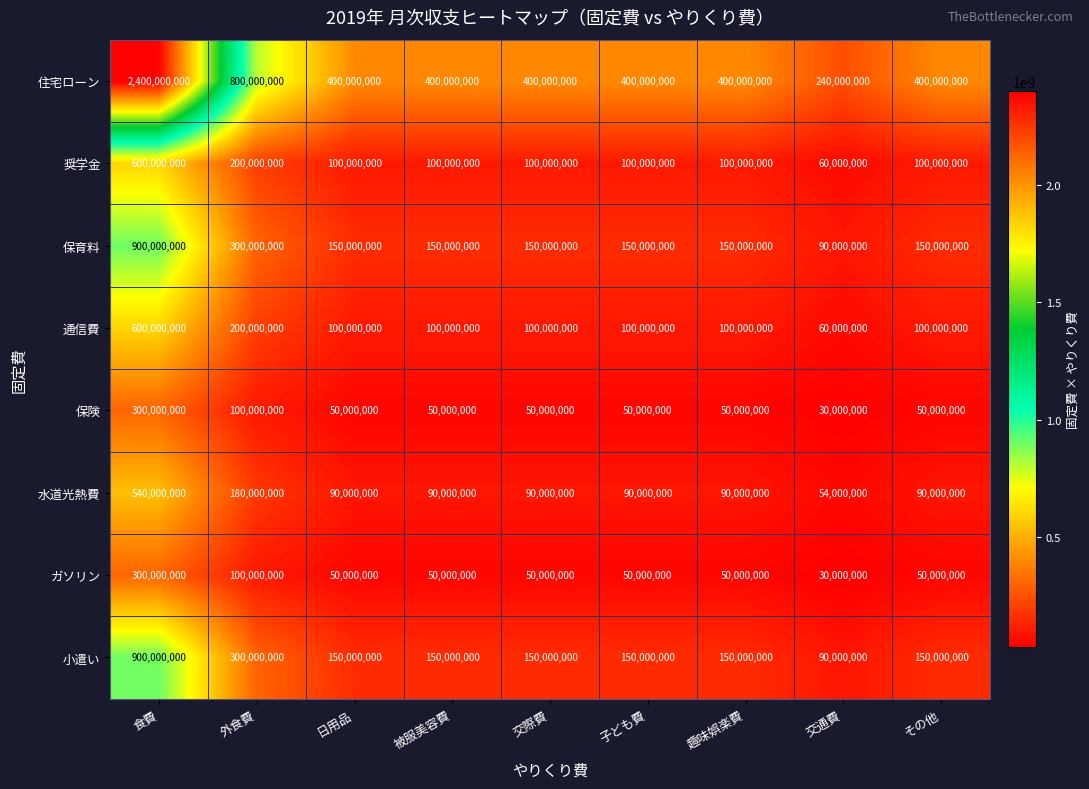

At which label is 住宅ローン closest to 1320000000?

外食費